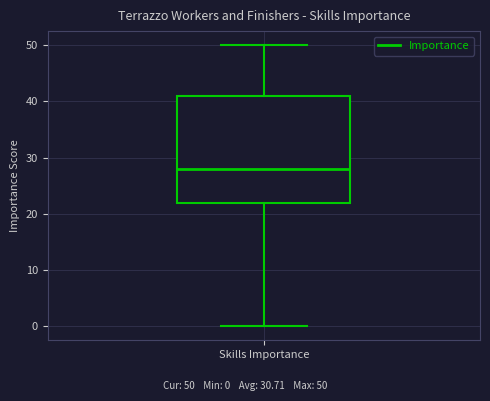

Transcribe this box plot: give where the median line is, the range the box spans, and where the two whiskers end, as read against the y-axis. The values are not printed on the chart, so give them approximately, as read against the axis.

median 28, box 22 to 41, whiskers 0 to 50